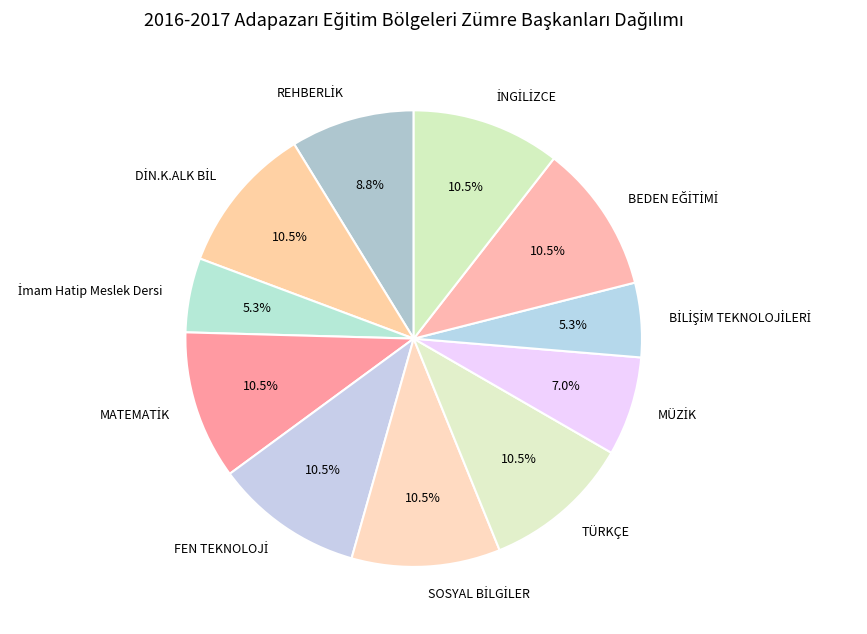

How many segments does this pie chart have?

11